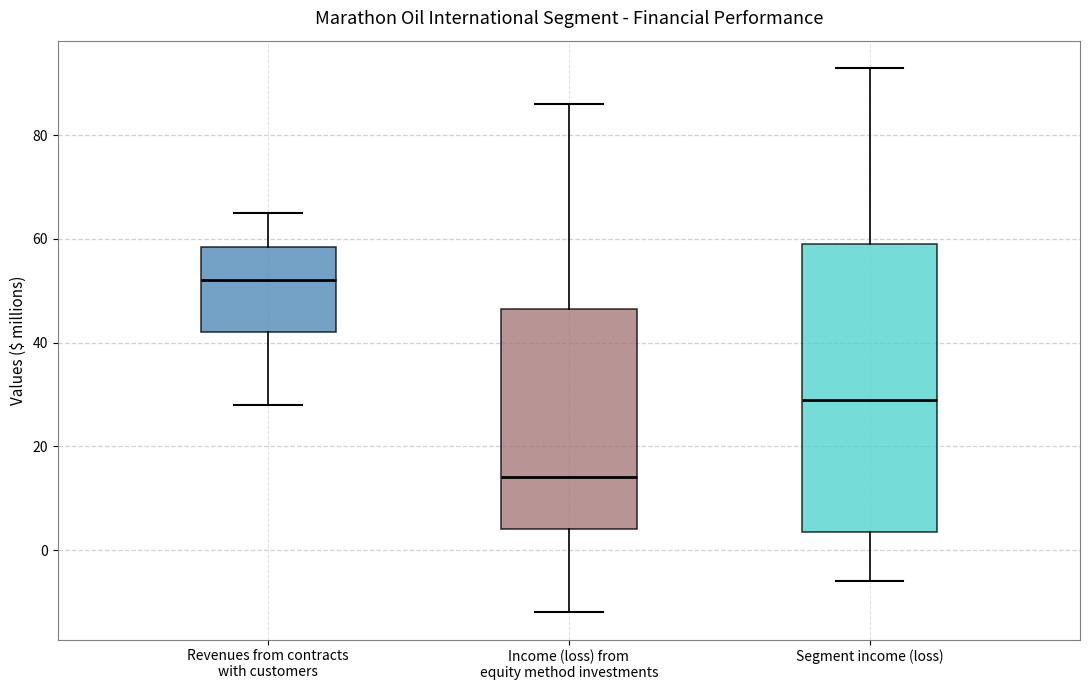

Which box's median line is the highest?

Revenues from contracts with customers